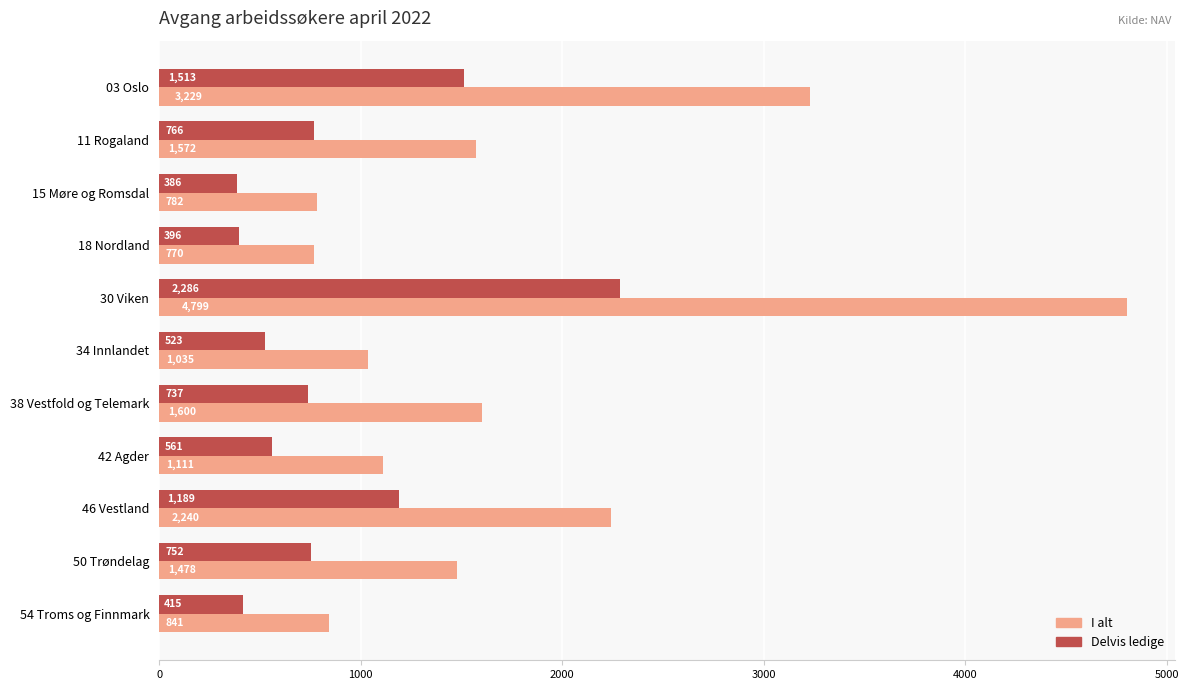

Rank the series by their average value, from lowest to highest.

Delvis ledige, I alt